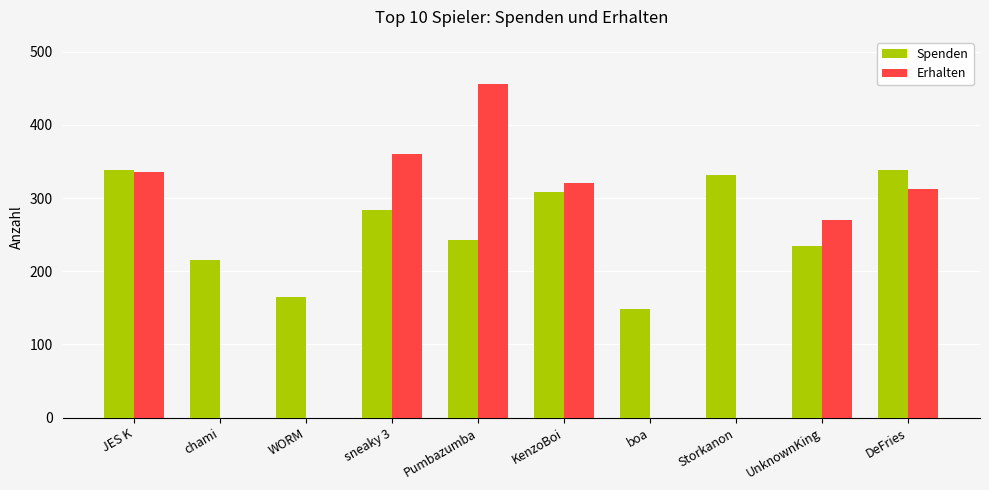

Which category has the highest value across all series?

Pumbazumba